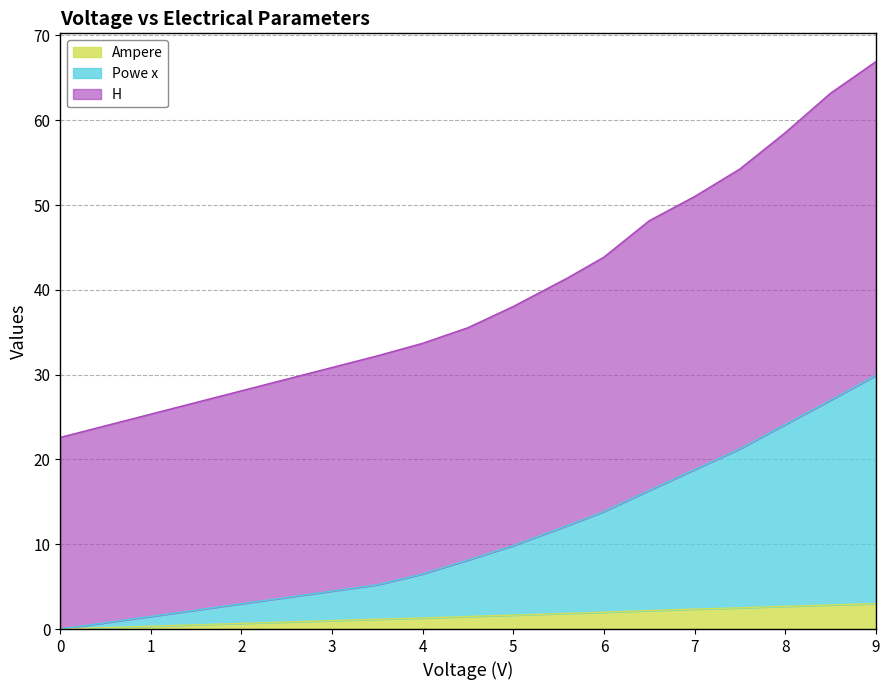

True or false: Ampere and Powe x cross at least once.

False